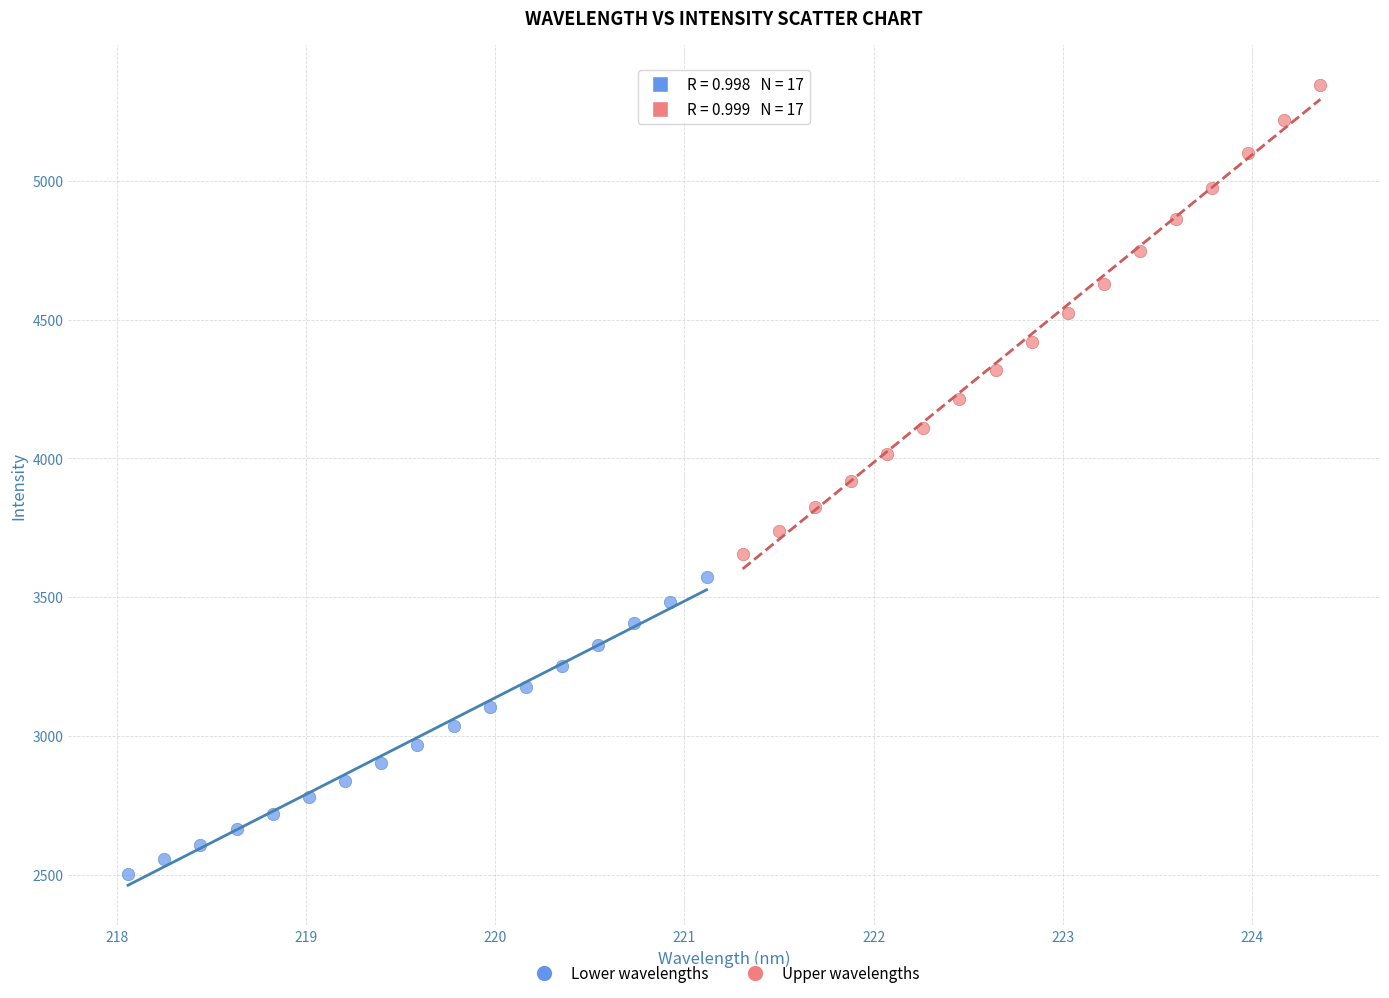

Which series contains the highest Y value?

Upper wavelengths